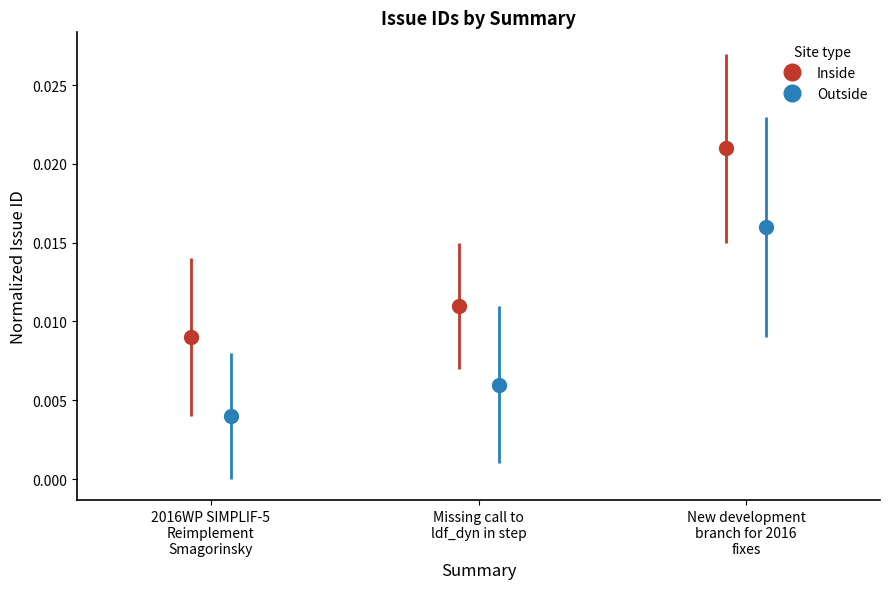

How many Inside values are between 0 and 1?

3